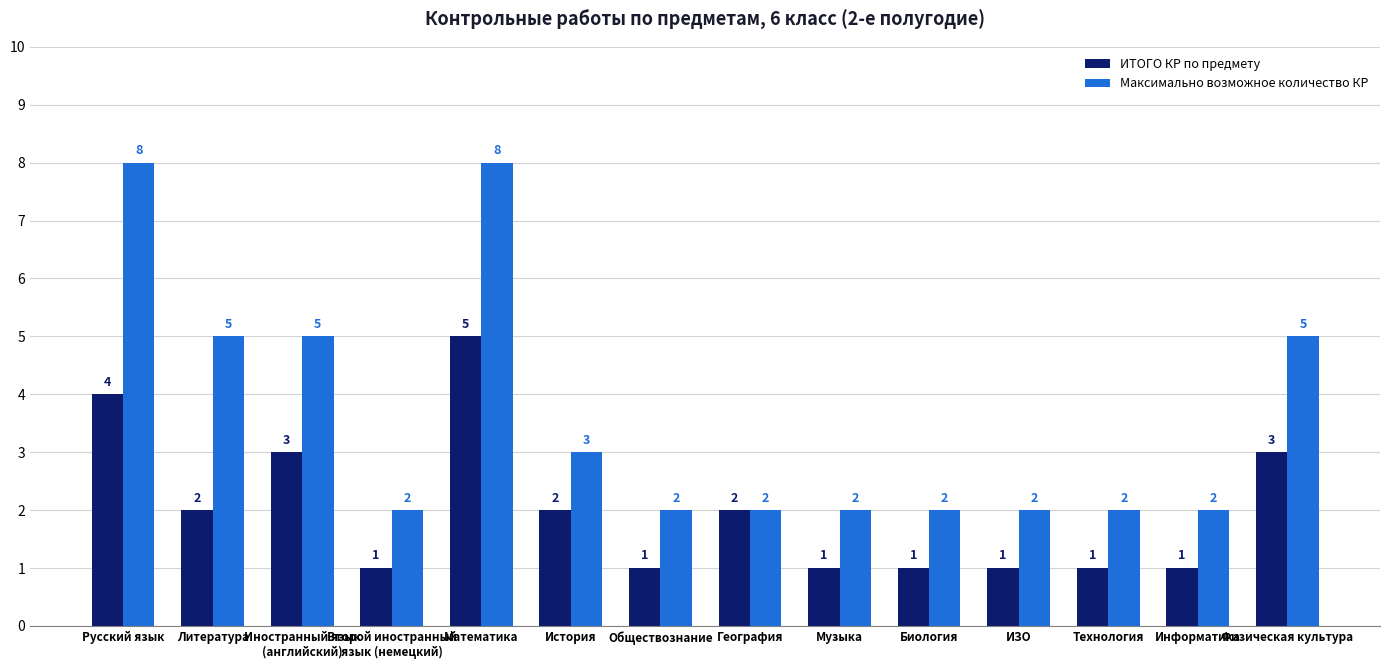

What is the average value of the Максимально возможное количество КР series?

4